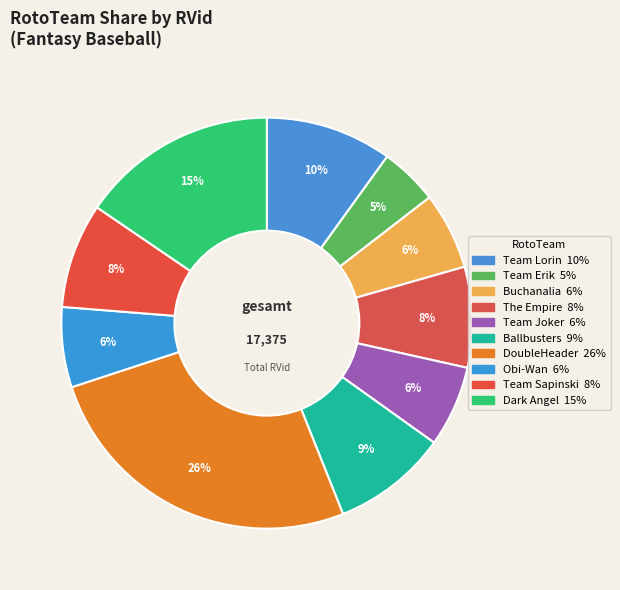

Combined, do DoubleHeader and Ballbusters account for over 50%?

No